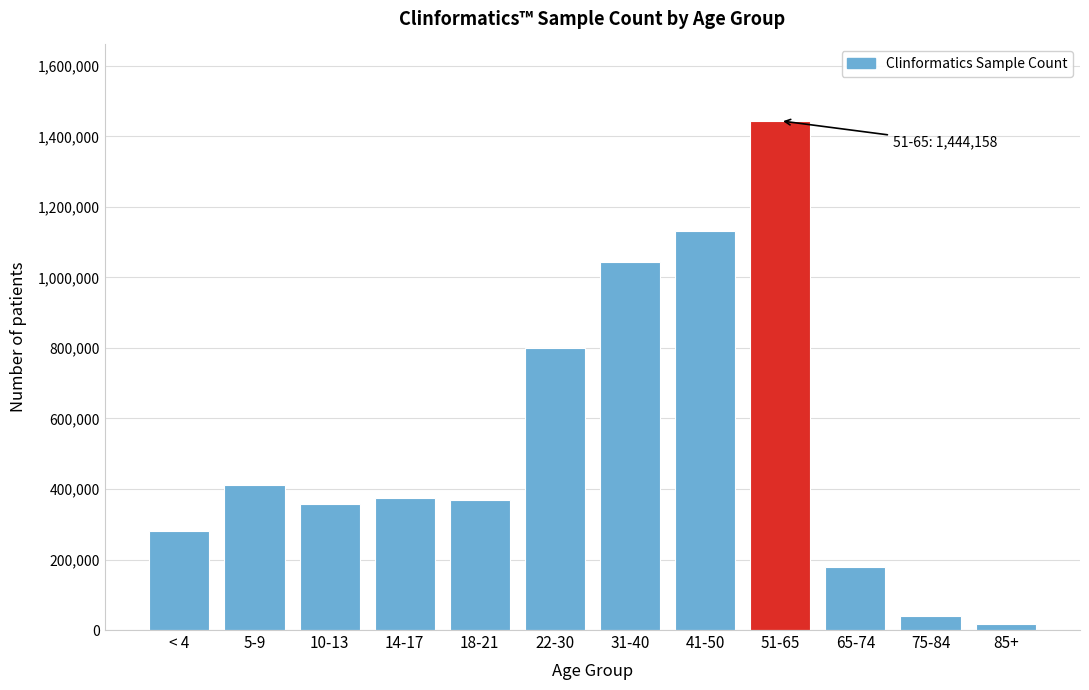

What is the label of the 11th bar from the left?

75-84